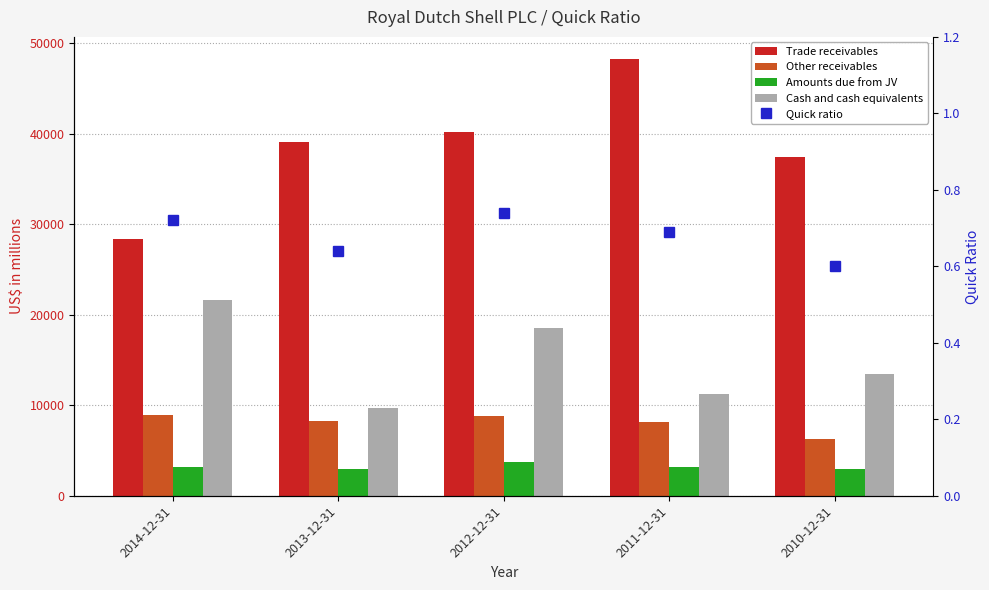

Is the value of Amounts due from JV at 2014-12-31 greater than the value of Other receivables at 2010-12-31?

No